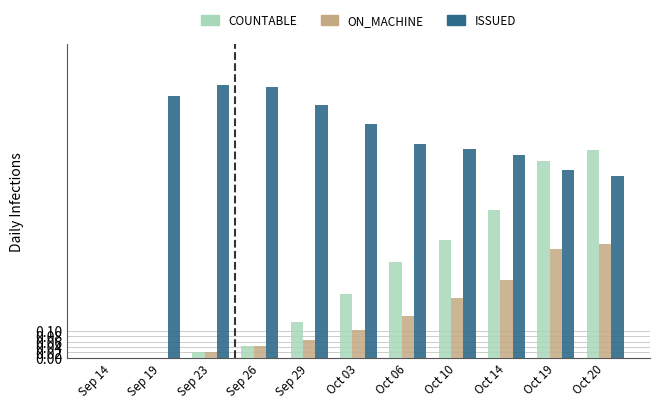

How many data points does each series have?

11